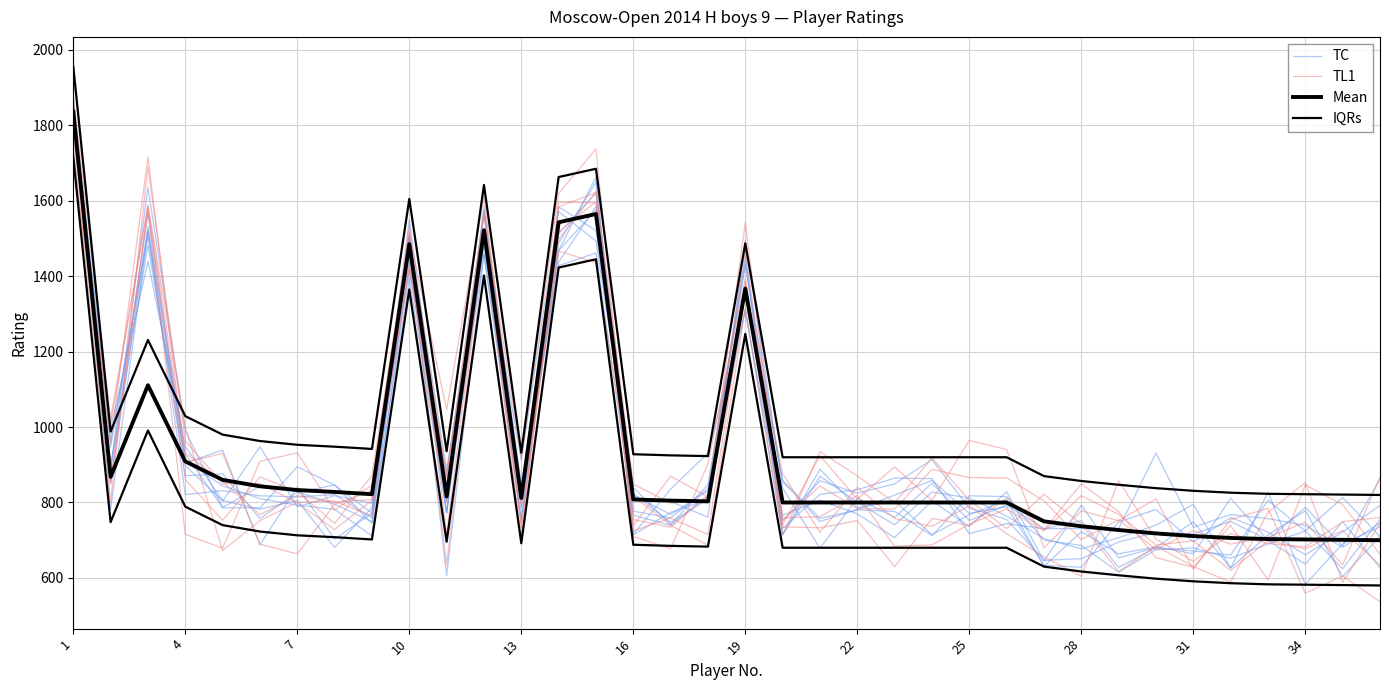

What is the total value across all series at 16?

3459.9